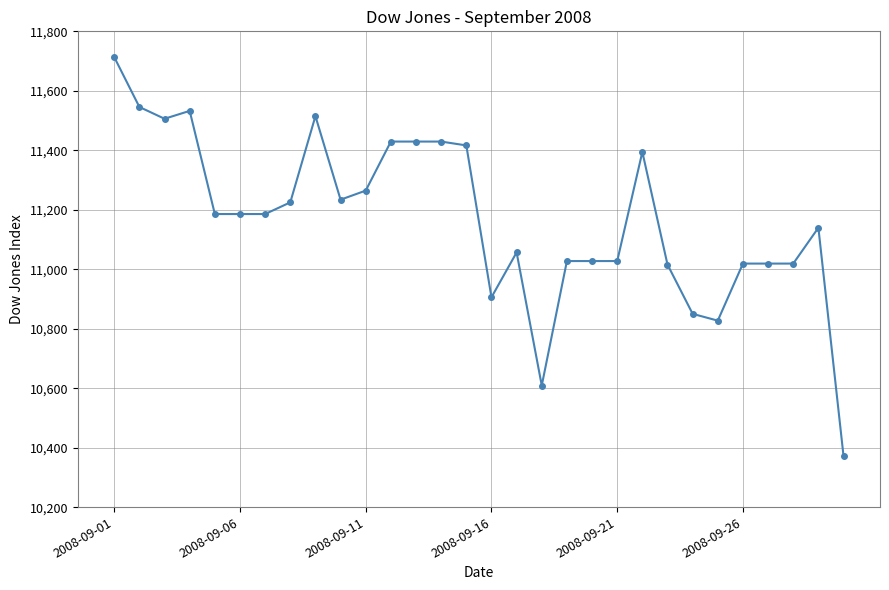

What is the value of the 18th point from the left?

10609.0